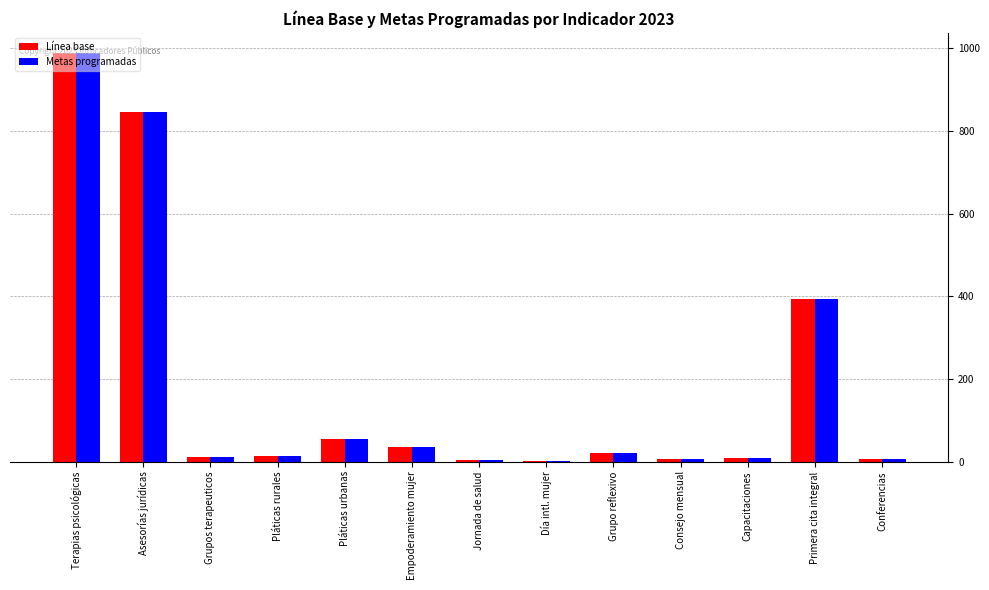

Count the number of categories in the chart.

13